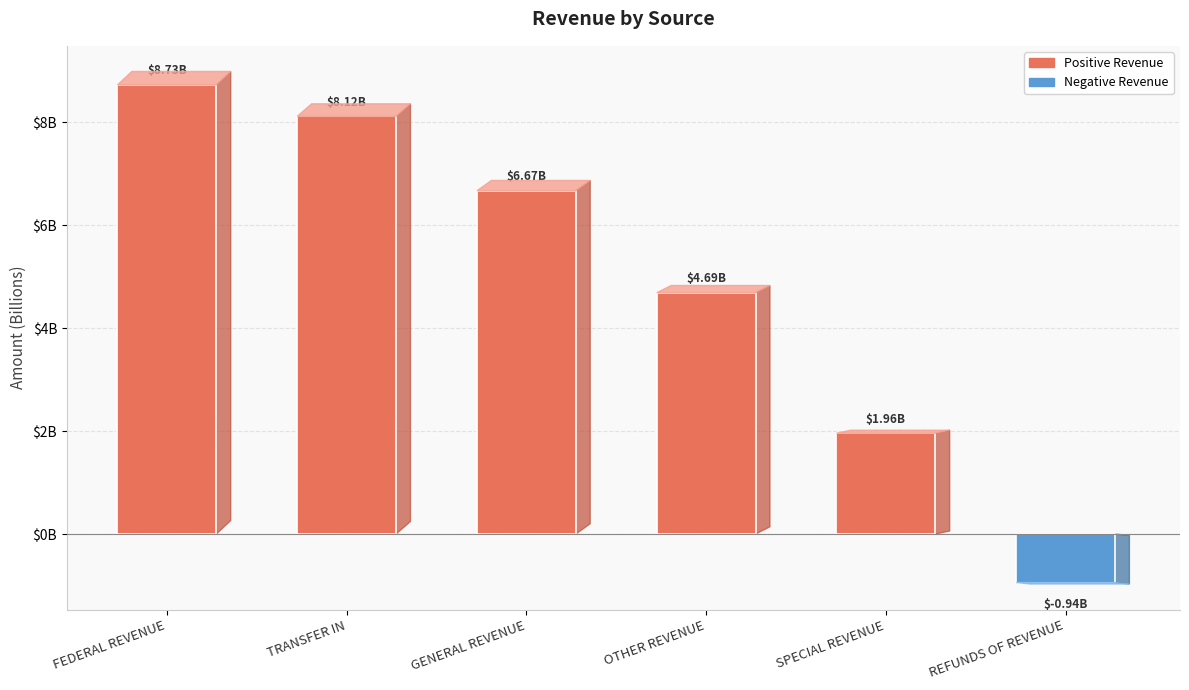

What is the difference between the maximum and minimum values?

9673082173.4